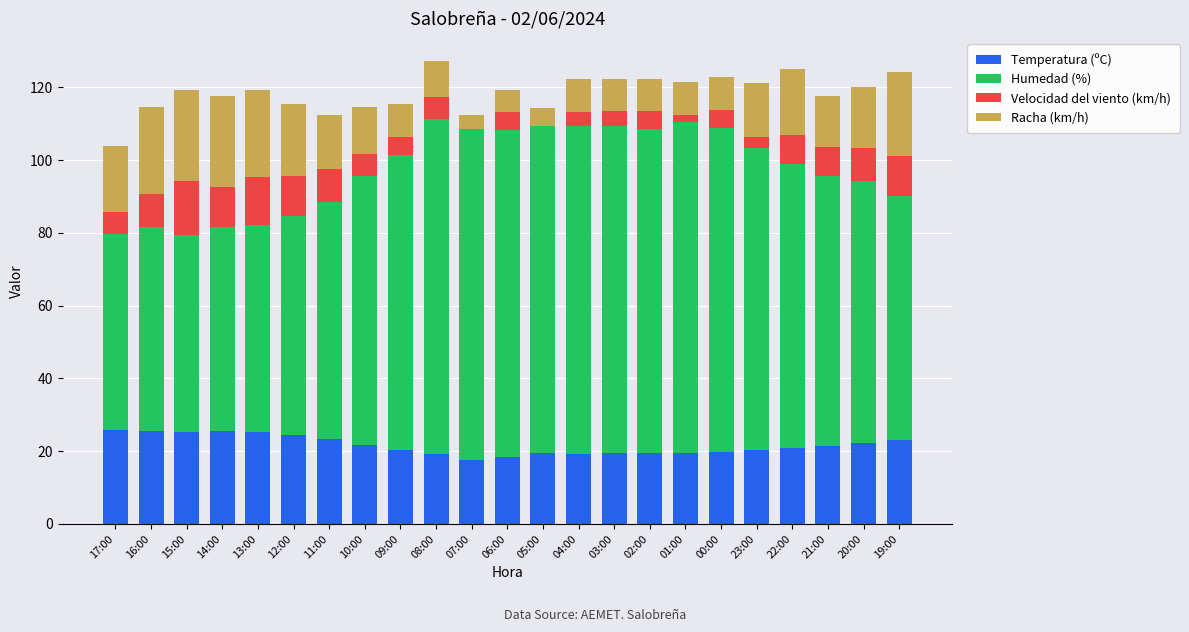

What is the maximum value for Temperatura (ºC)?

25.8